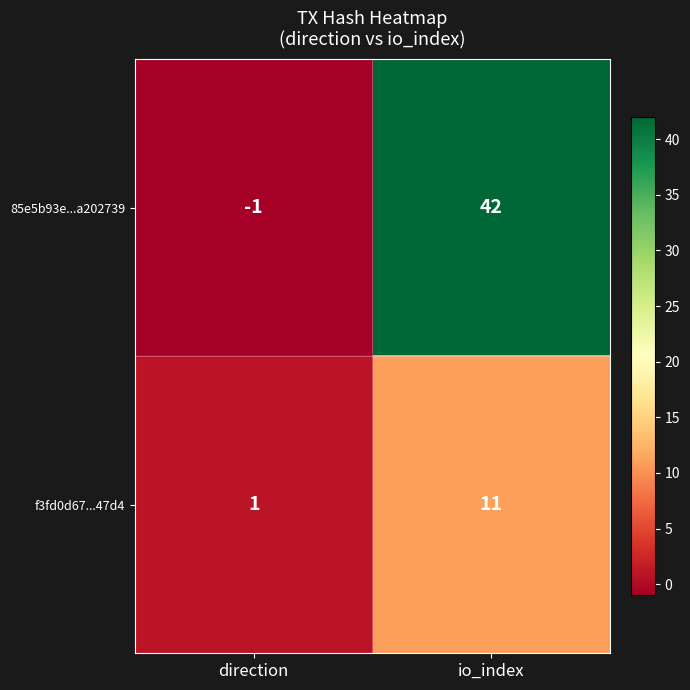

Which series has the largest total across all categories?

85e5b93e...a202739